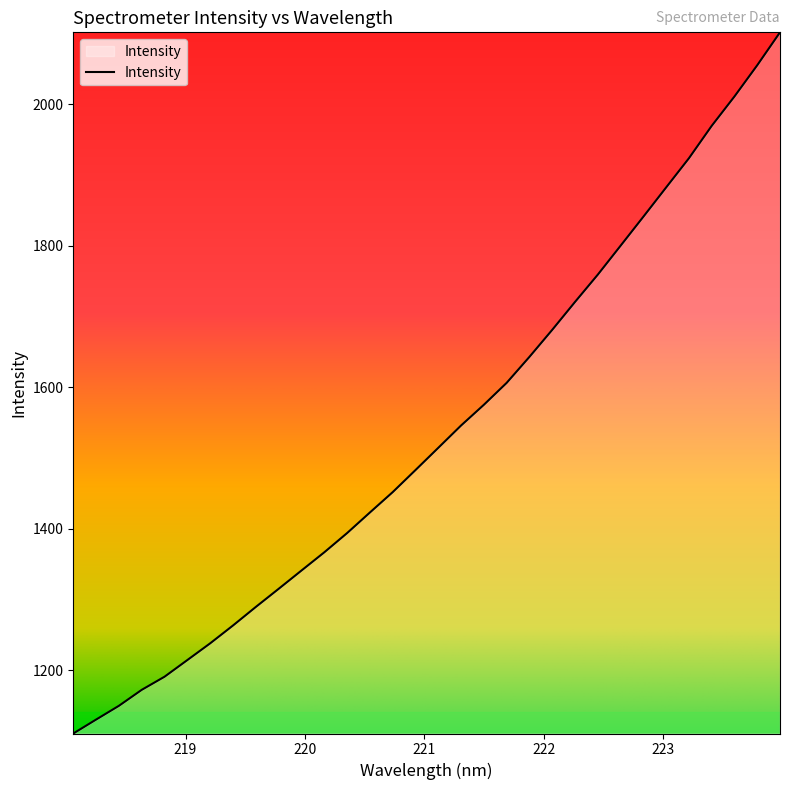

What is the smallest value displayed?

1110.7